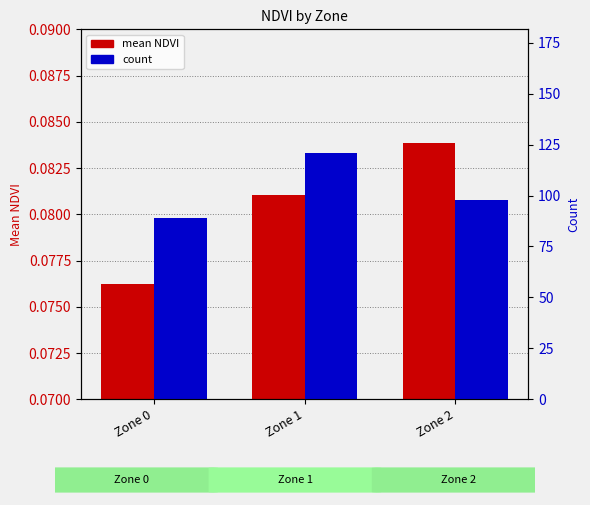

True or false: count has a value of 98.0 at Zone 2.

True